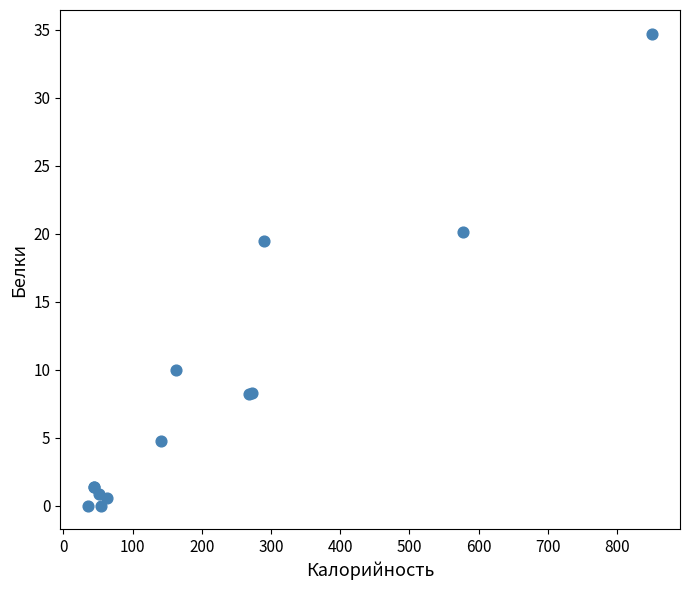

What Y value in the scatter plot is closest to 17?

19.5